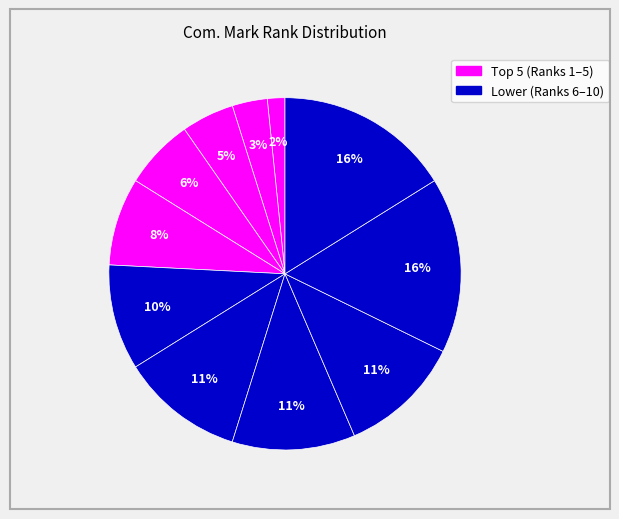

How many segments does this pie chart have?

11